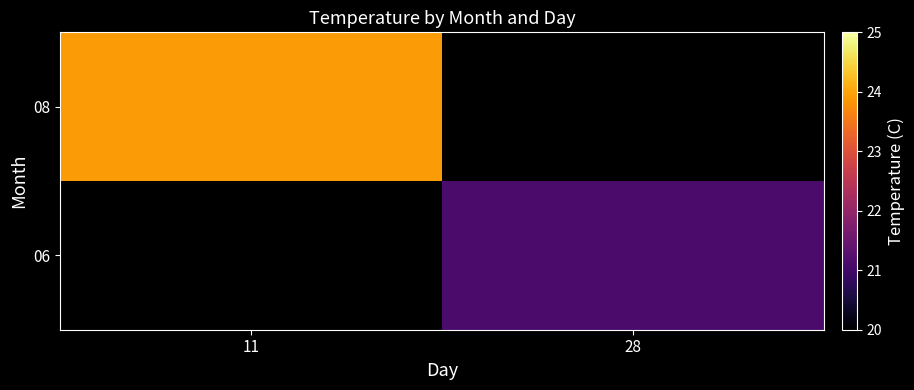

At which label does 08 reach its minimum?

11